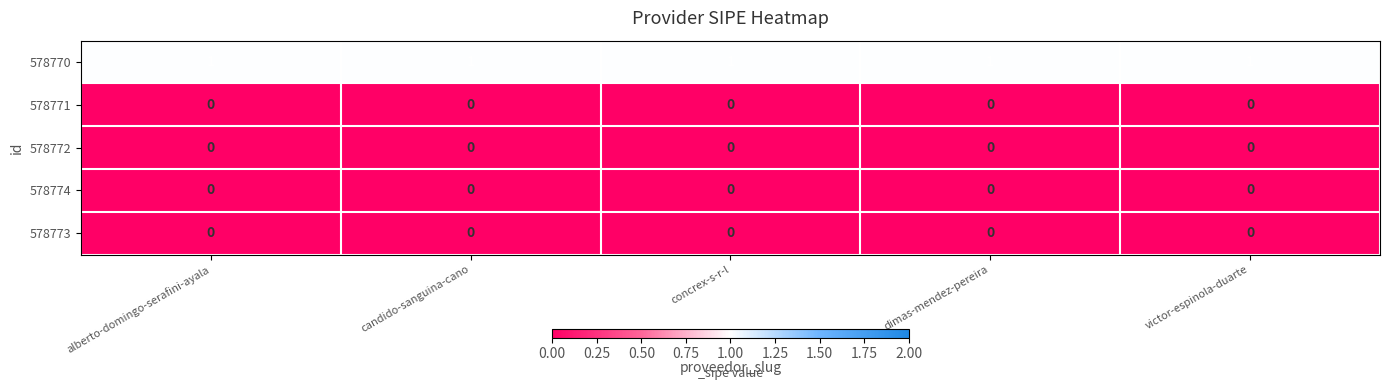

The 578770 series shows 0 at victor-espinola-duarte. True or false?

False